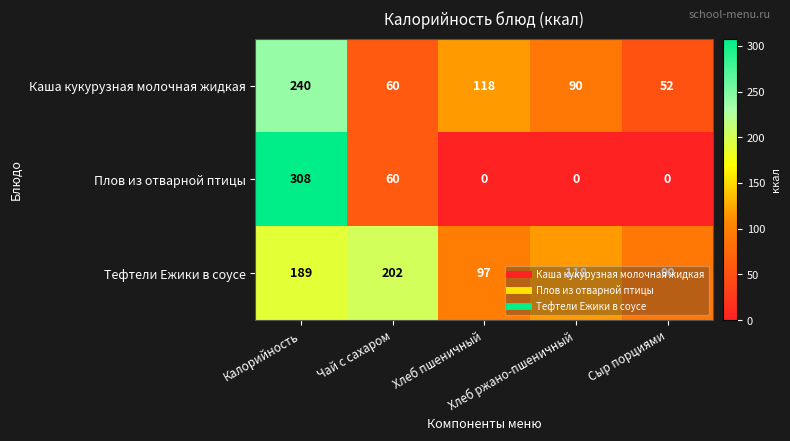

Which series has the widest spread of values?

Плов из отварной птицы